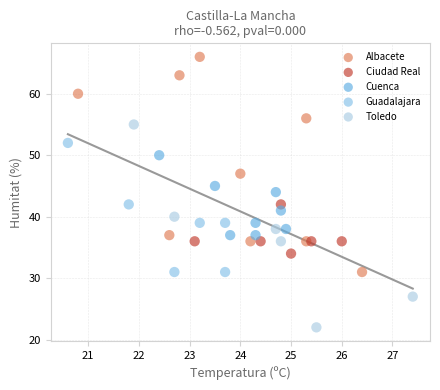

Which series reaches the minimum Y coordinate?

Toledo